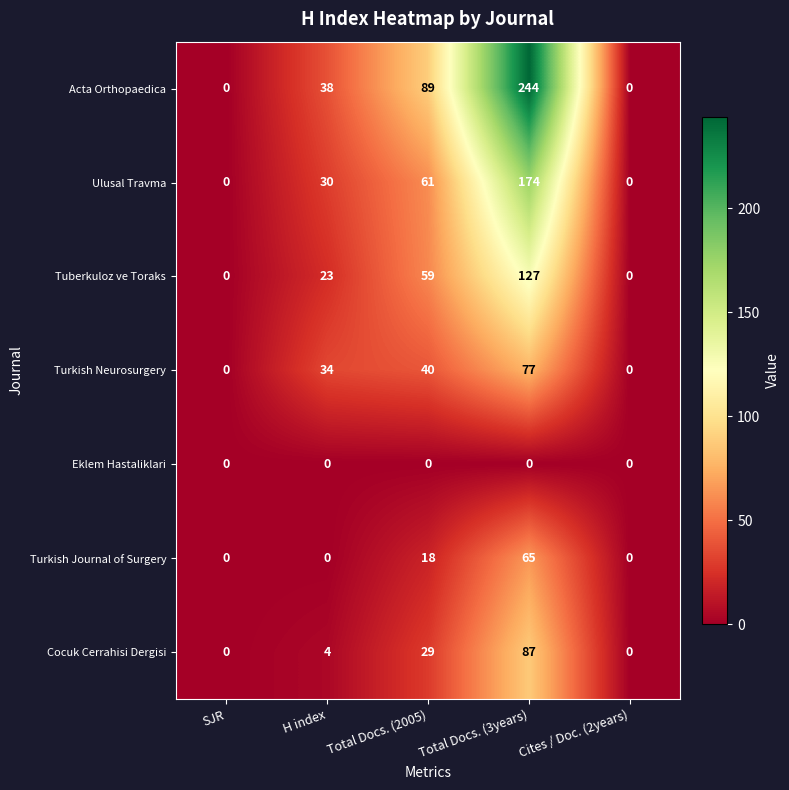

Between H index and Total Docs. (2005), which series saw the biggest shift?

Acta Orthopaedica